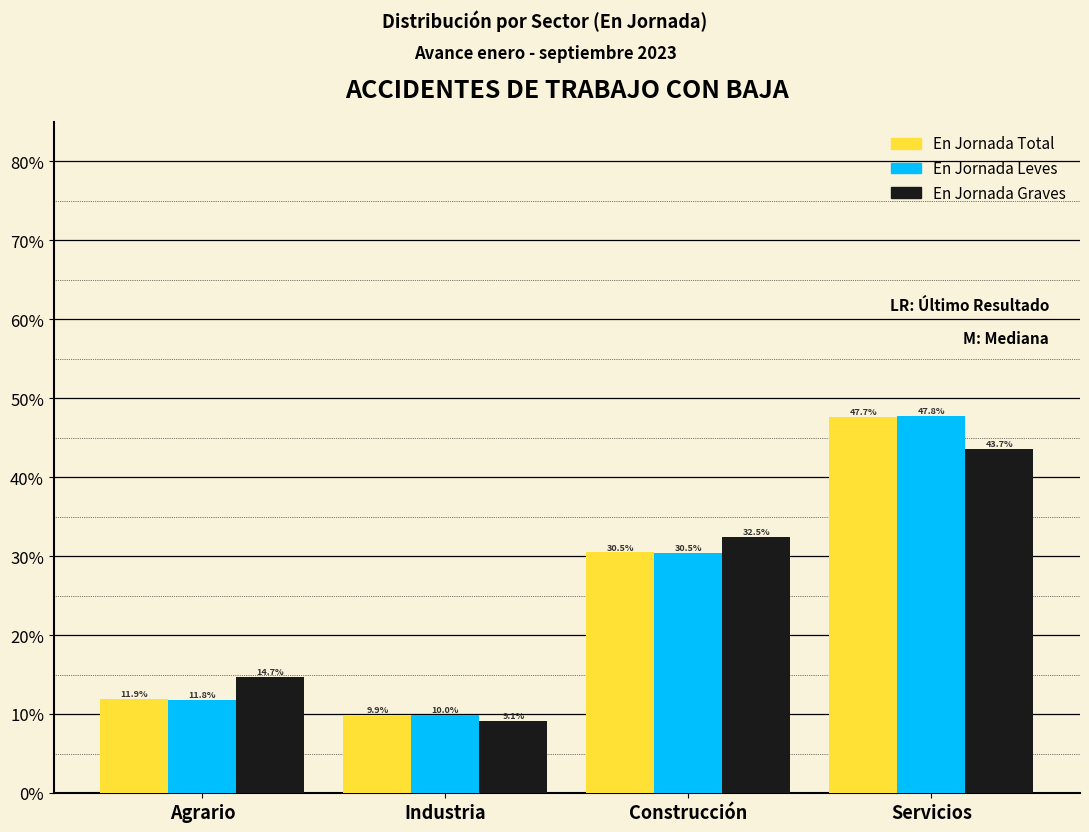

Reading left to right, transcribe all the data shown in this chart.

En Jornada Total: Agrario=11.9	Industria=9.9	Construcción=30.5	Servicios=47.7
En Jornada Leves: Agrario=11.8	Industria=10.0	Construcción=30.5	Servicios=47.8
En Jornada Graves: Agrario=14.7	Industria=9.1	Construcción=32.5	Servicios=43.7